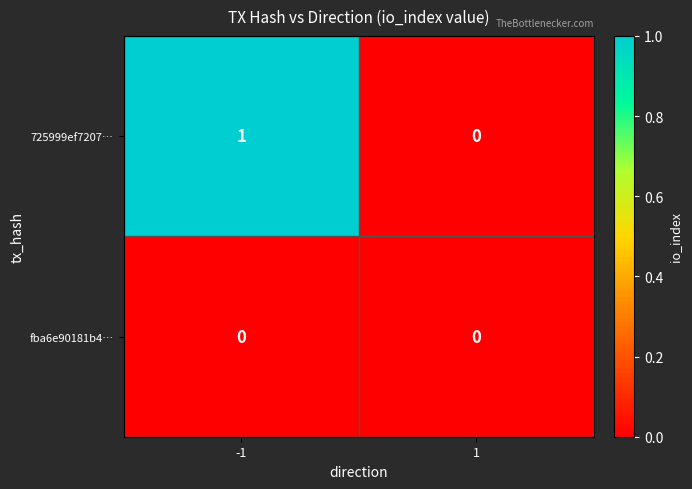

At which category does the chart reach its peak across all series?

-1